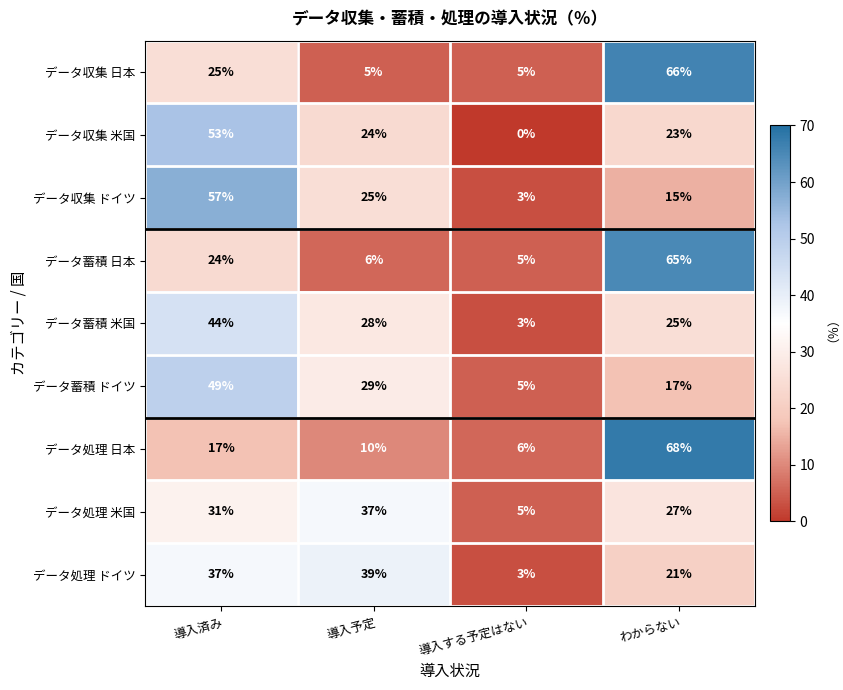

At which category is the sum across all series the highest?

導入済み